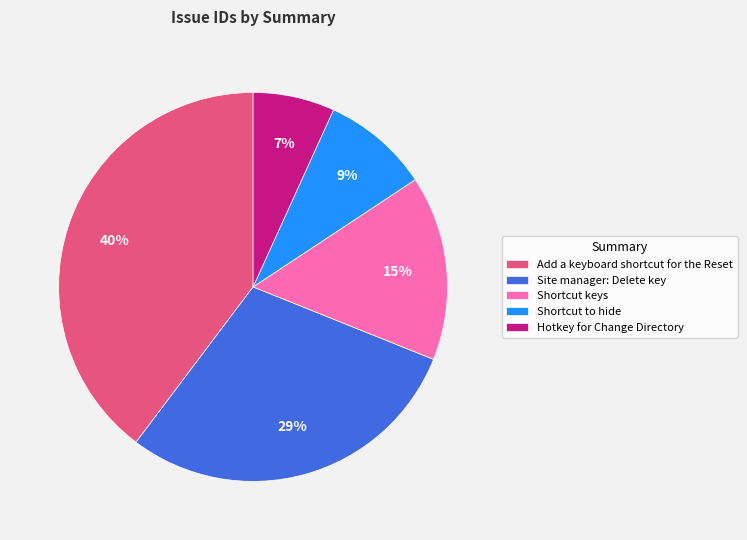

Between Shortcut keys and Add a keyboard shortcut for the Reset, which is larger?

Add a keyboard shortcut for the Reset